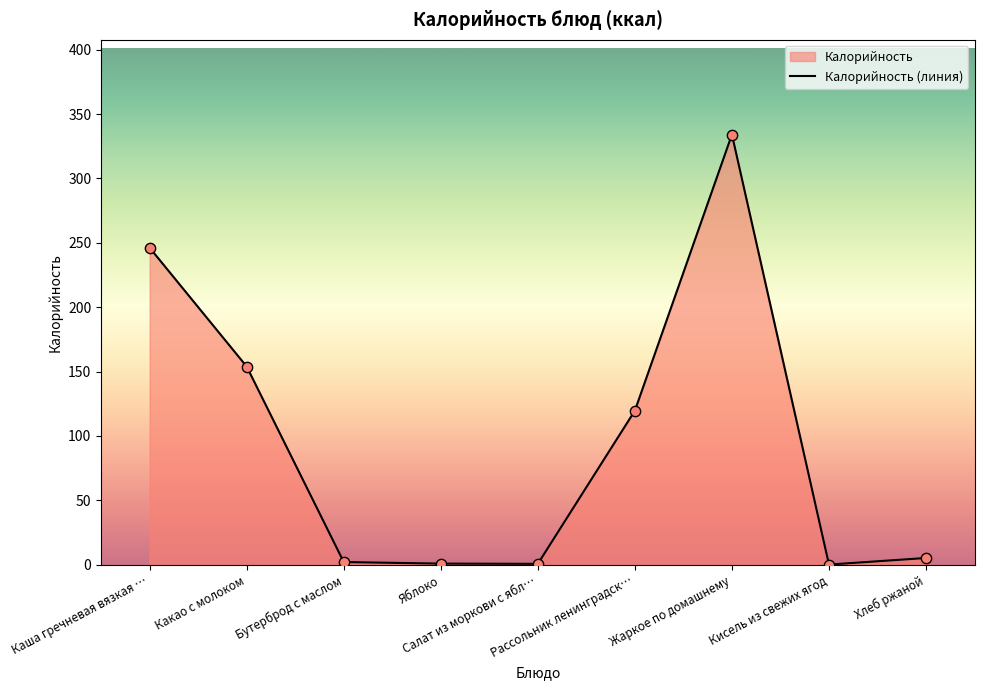

Between Салат из моркови с ябл… and Какао с молоком, which is larger?

Какао с молоком